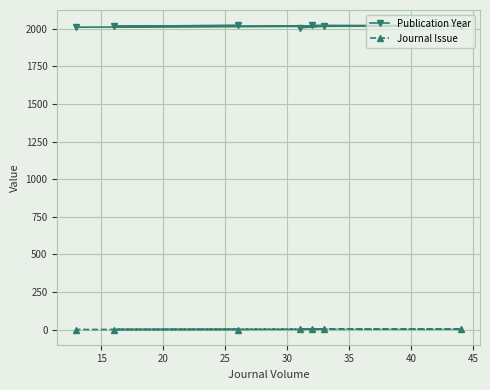

List the series in order of their peak value, highest first.

Publication Year, Journal Issue